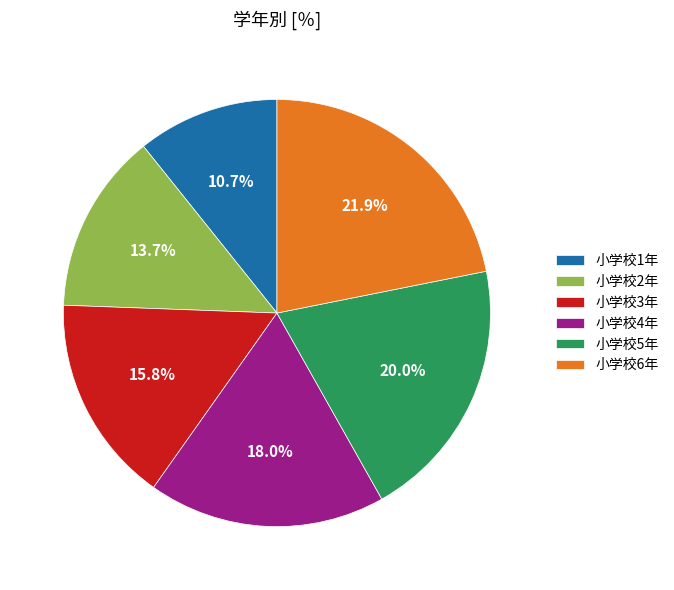

Rank the categories by value from highest to lowest.

小学校6年, 小学校5年, 小学校4年, 小学校3年, 小学校2年, 小学校1年